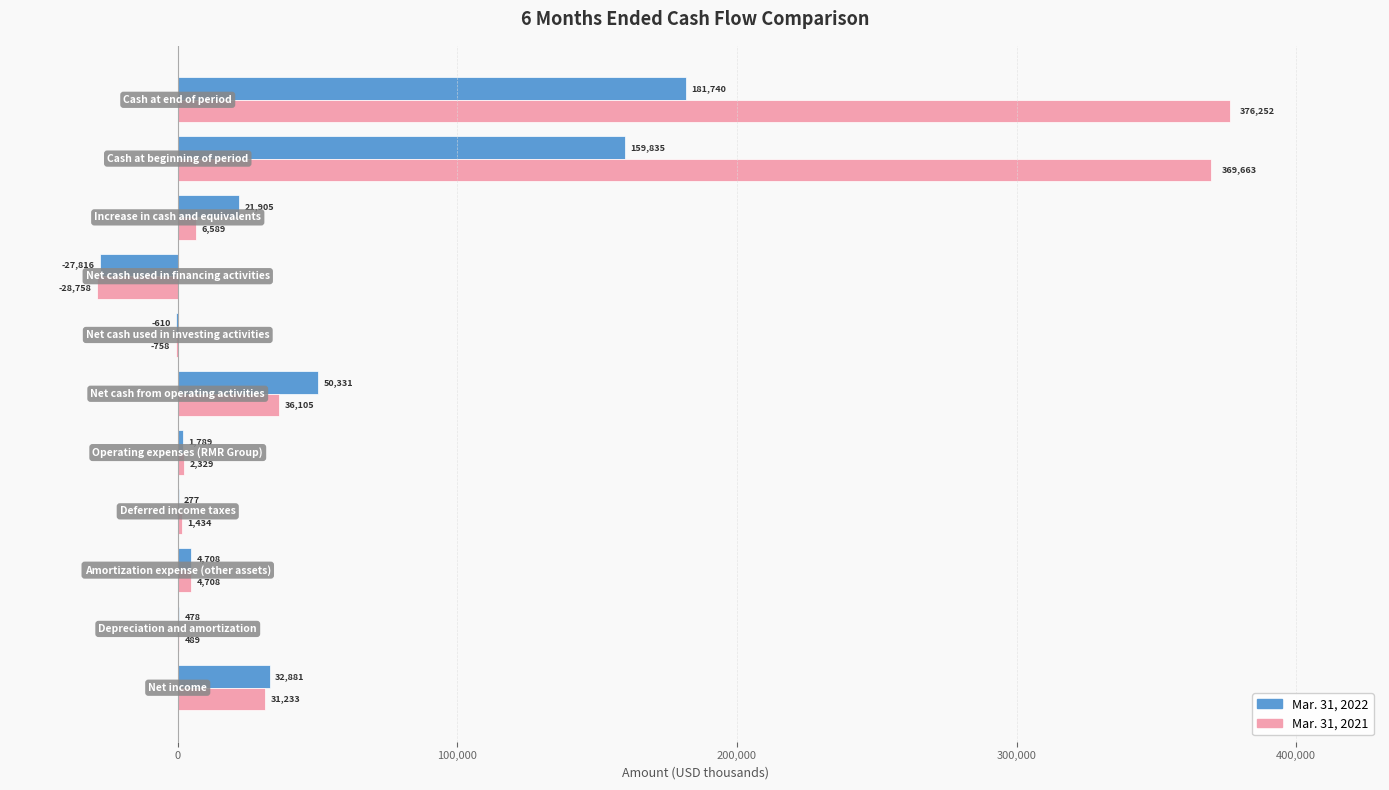

Which series has the largest total across all categories?

Mar. 31, 2021